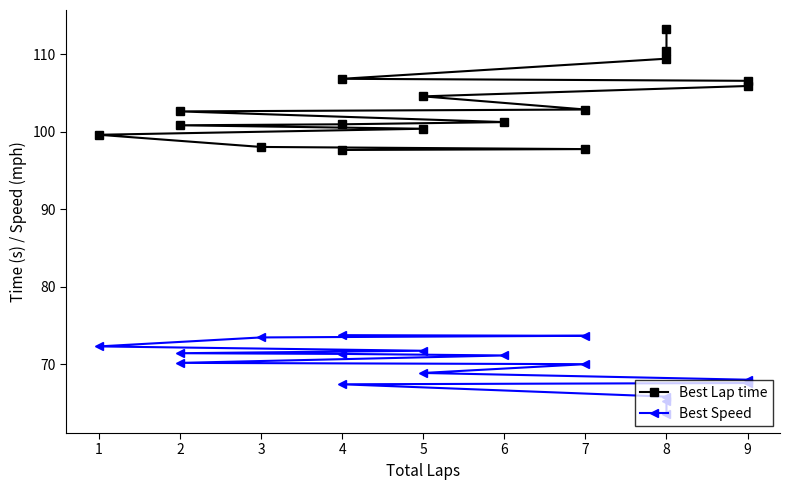

How many data points does each series have?

17